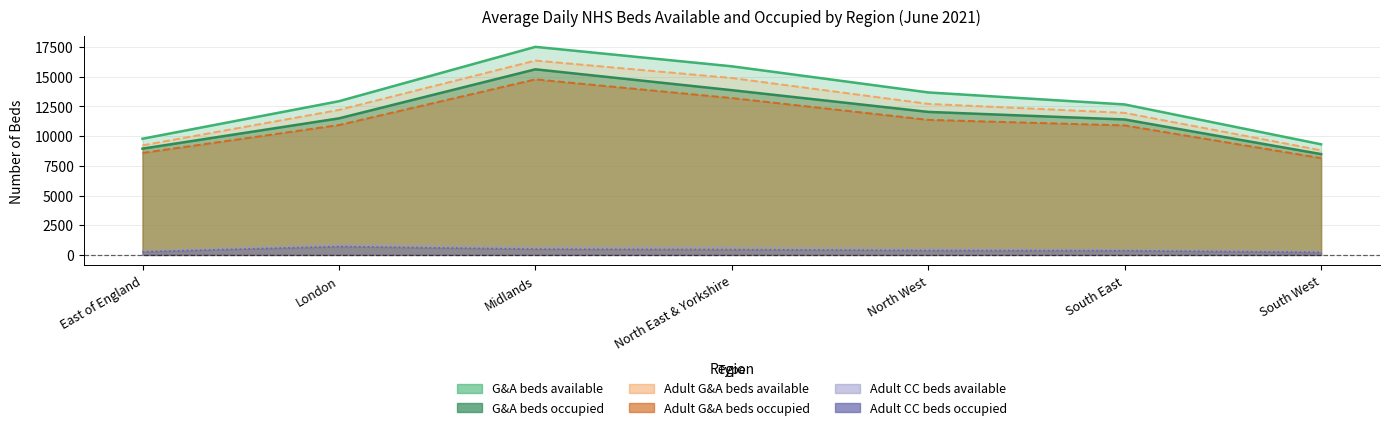

Which series has the largest range (max minus min)?

G&A beds available